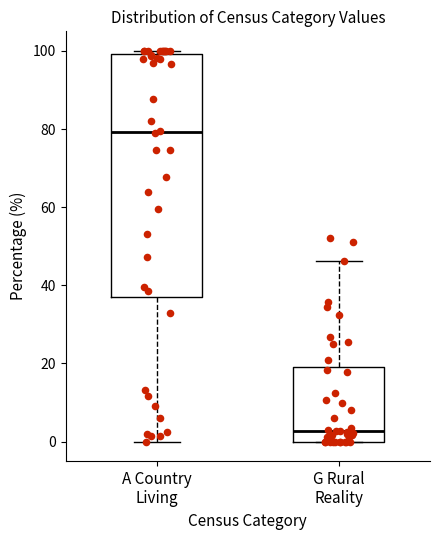

Reading left to right, read every box against the y-axis: the position of its median line, the range the box covers, and the ends of its whiskers. The values are not printed on the chart, so give them approximately, as read against the axis.

A Country Living: median 80, box 38 to 100, whiskers 0 to 100 (just above the box's upper edge)
G Rural Reality: median 2, box 0 to 18, whiskers 0 to 46